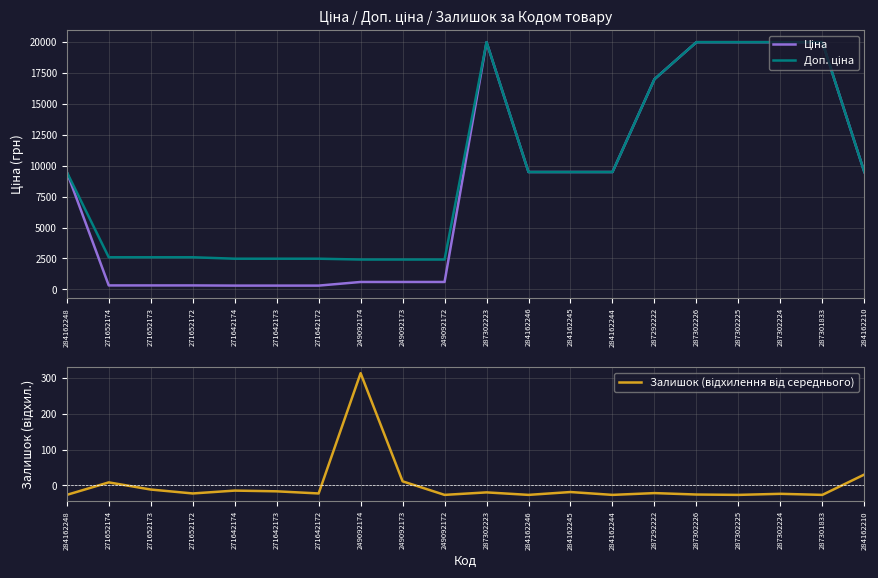

True or false: Доп. ціна and Ціна intersect in this chart.

False